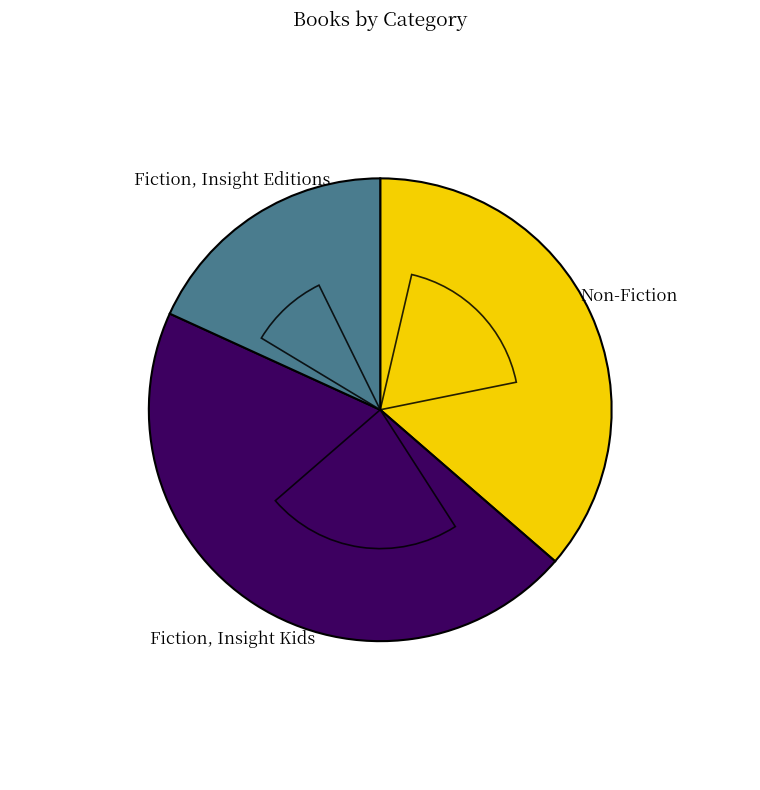

How many slices are in this pie chart?

3